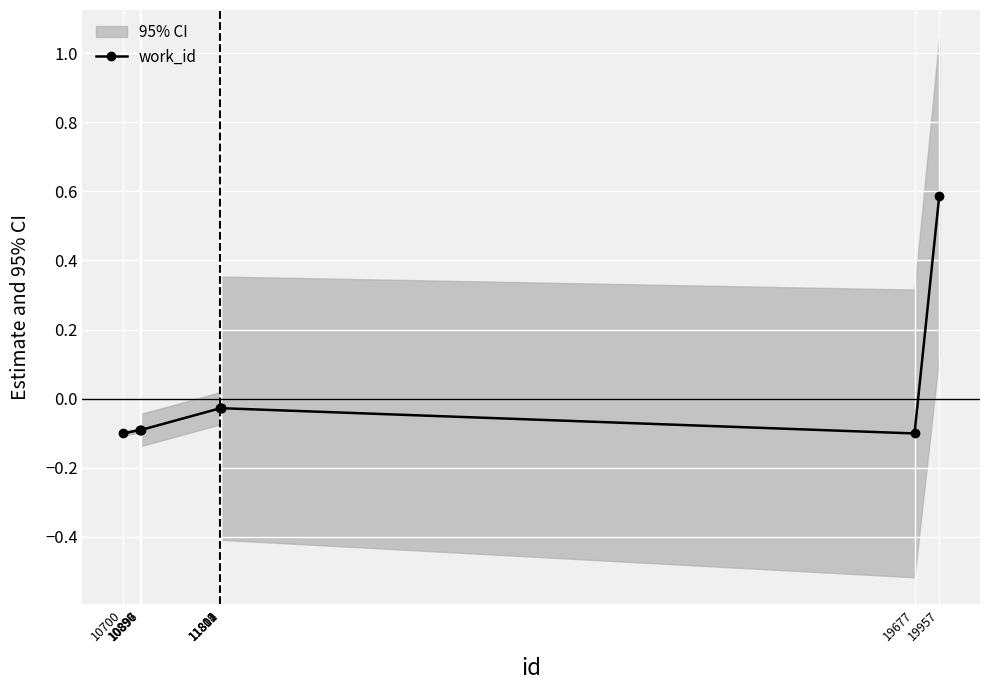

Reading left to right, transcribe all the data shown in this chart.

10700=-0.1	10890=-0.1	10896=-0.1	10897=-0.1	11804=-0.0	11809=-0.0	11811=-0.0	11812=-0.0	19677=-0.1	19957=0.6